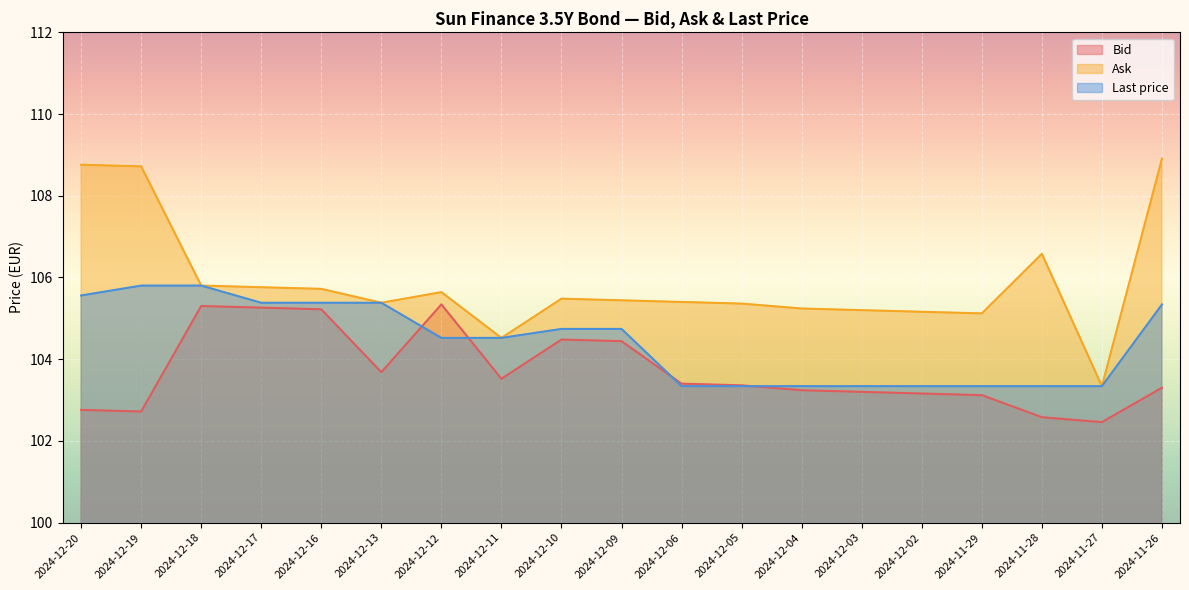

Reading left to right, list all the values displayed in this chart.

Bid: 102.8	102.7	105.3	105.3	105.2	103.7	105.3	103.5	104.5	104.4	103.4	103.4	103.2	103.2	103.2	103.1	102.6	102.5	103.3
Ask: 108.8	108.7	105.8	105.8	105.7	105.4	105.6	104.5	105.5	105.4	105.4	105.4	105.2	105.2	105.2	105.1	106.6	103.3	108.9
Last price: 105.6	105.8	105.8	105.4	105.4	105.4	104.5	104.5	104.7	104.7	103.3	103.3	103.3	103.3	103.3	103.3	103.3	103.3	105.3